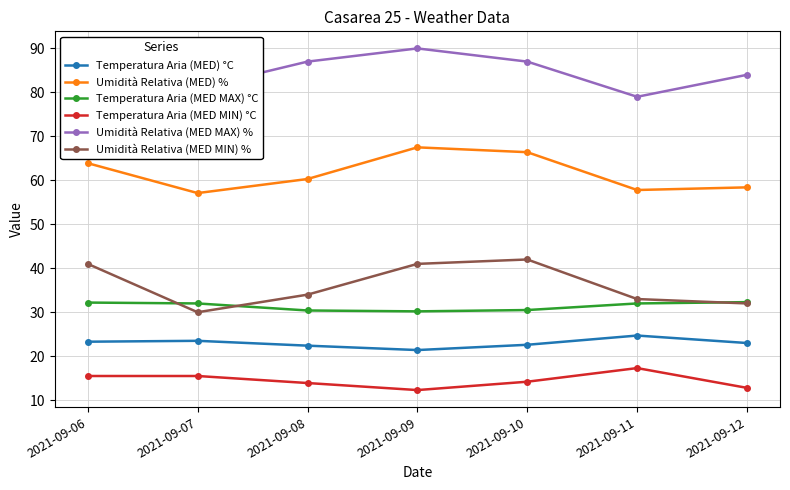

How many interior local peaks does the Umidità Relativa (MED MAX) % series have?

1